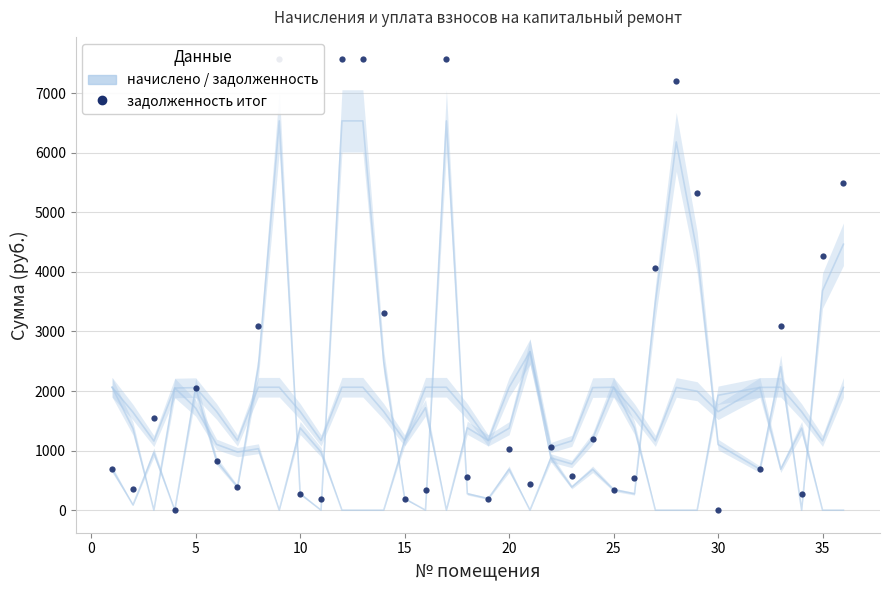

True or false: начислено (col_3) and задолженность (col_1) cross at least once.

True